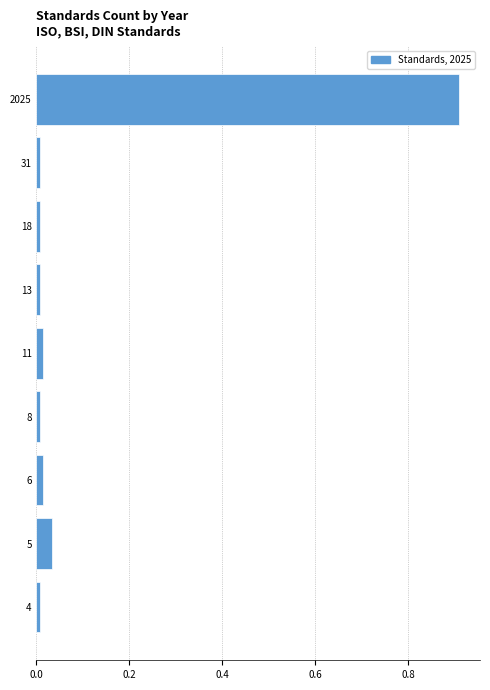

Which label corresponds to the largest value in the chart?

2025